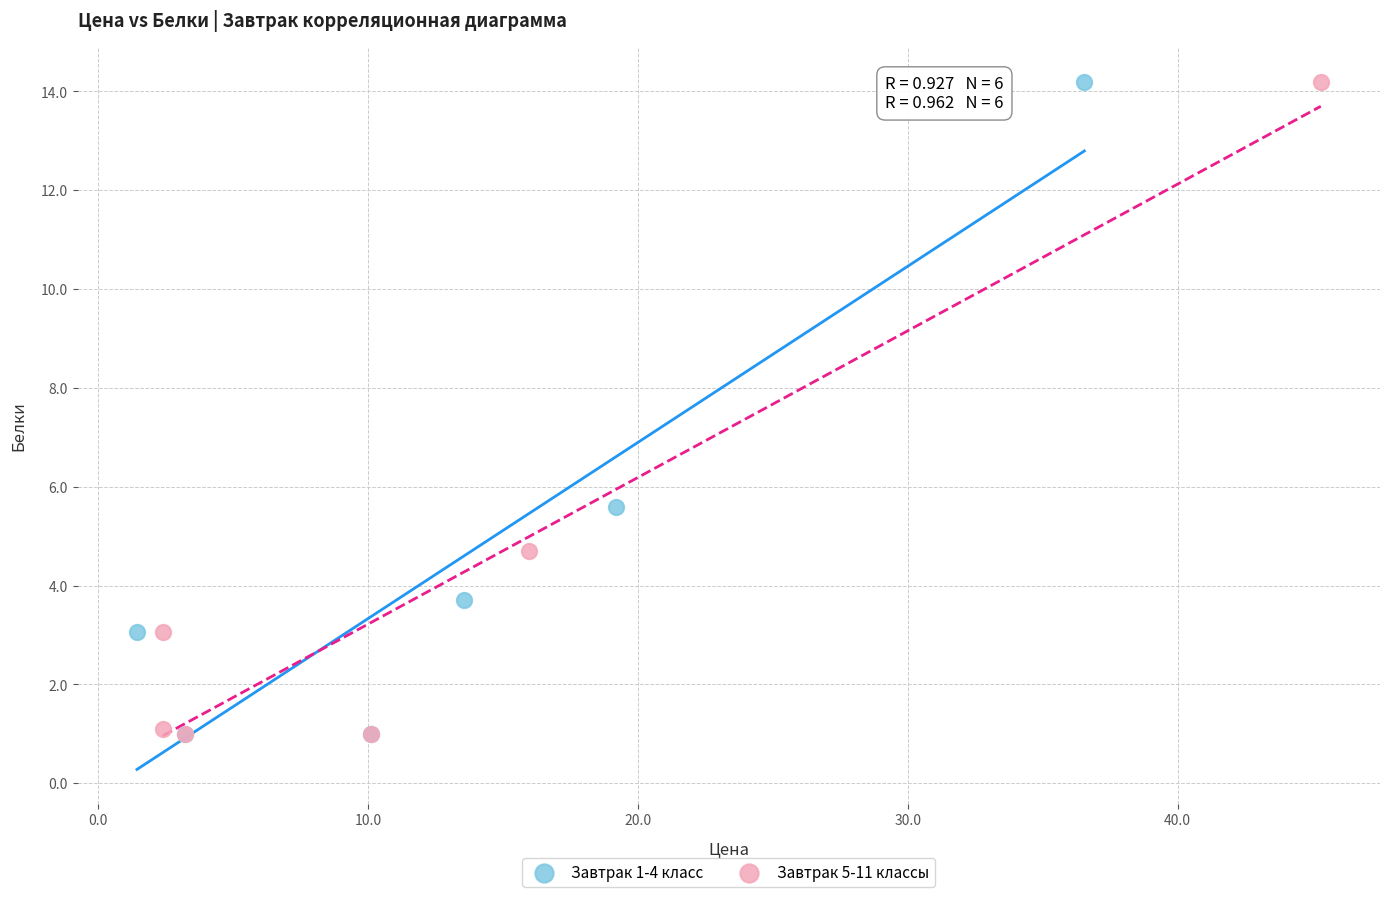

What are all the series names shown in the legend?

Завтрак 1-4 класс, Завтрак 5-11 классы